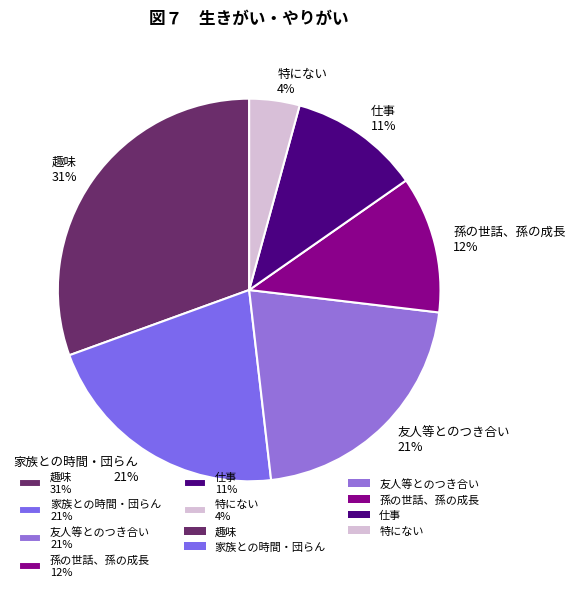

Which slice is the smallest?

特にない